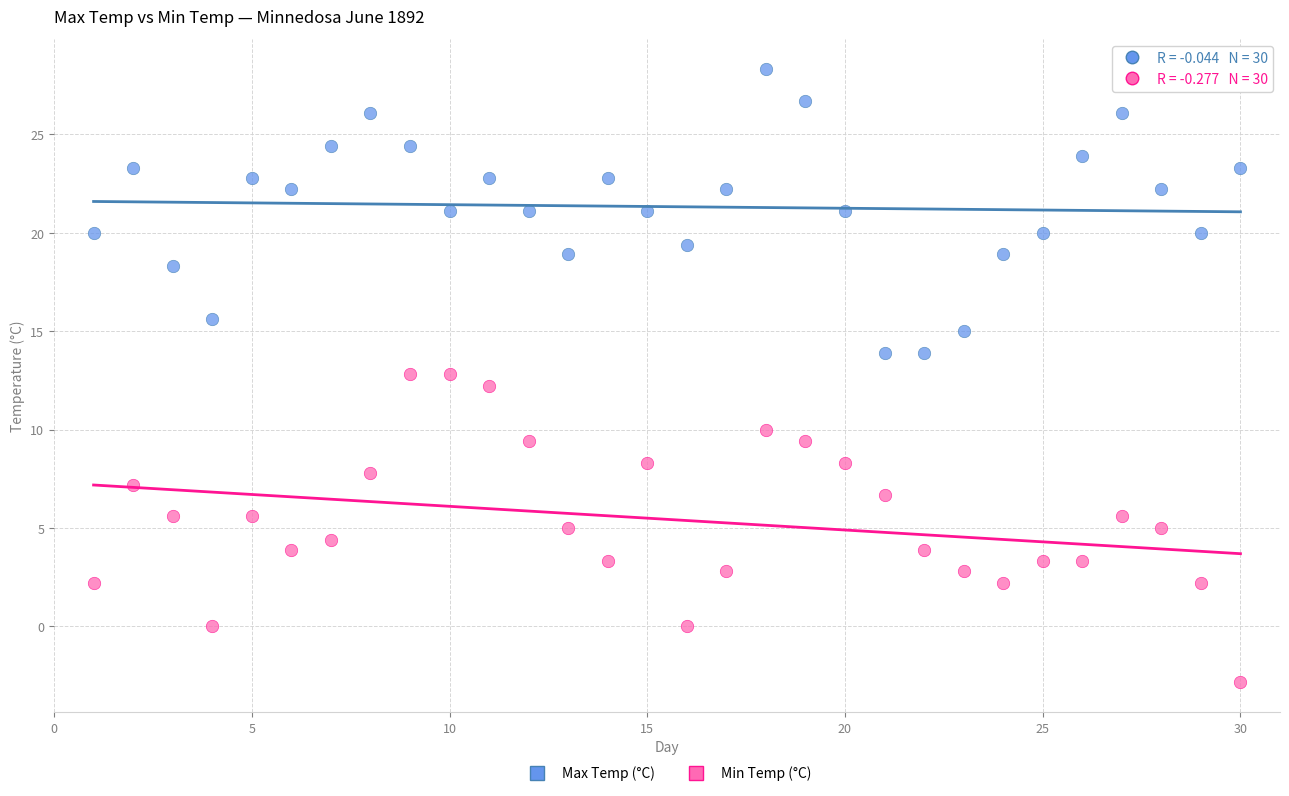

Which series has the widest spread of Y values?

Min Temp (°C)